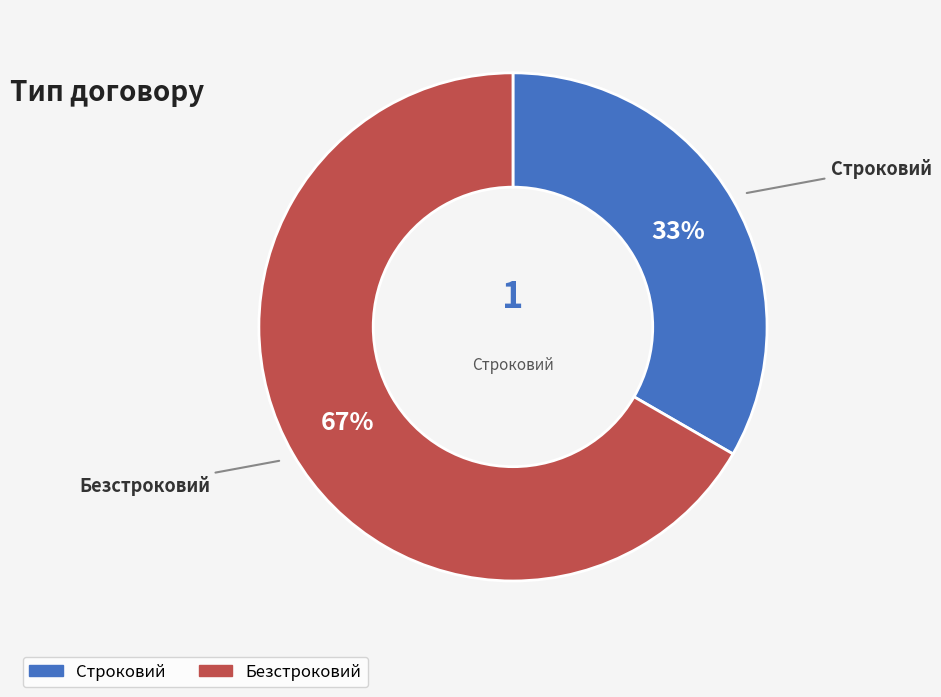

Approximately how many times larger is the value at Строковий compared to Безстроковий?

0.5